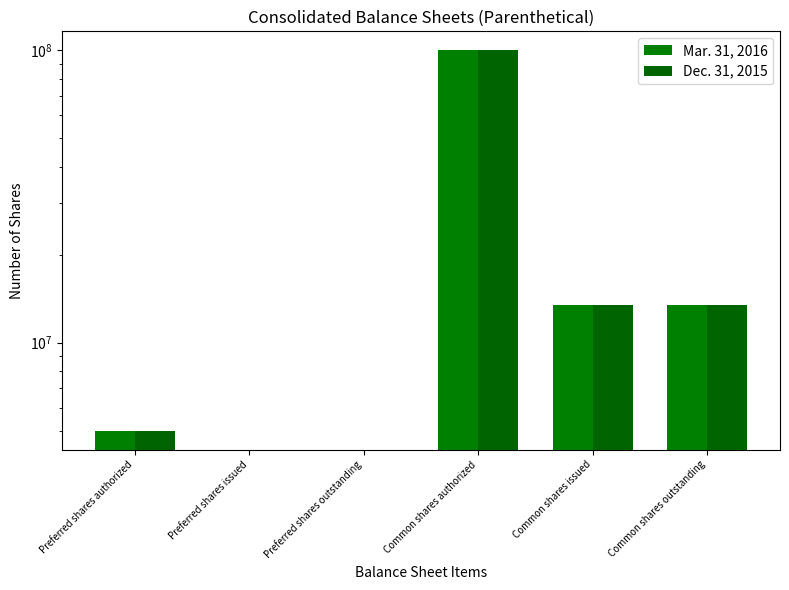

Reading left to right, transcribe all the data shown in this chart.

Mar. 31, 2016: 5000000	0	0	100000000	13475000	13475000
Dec. 31, 2015: 5000000	0	0	100000000	13475000	13475000